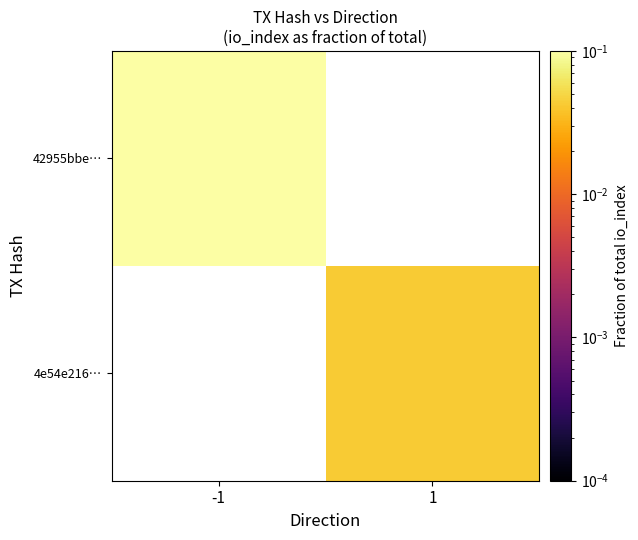

Which label corresponds to the largest value in the chart?

-1